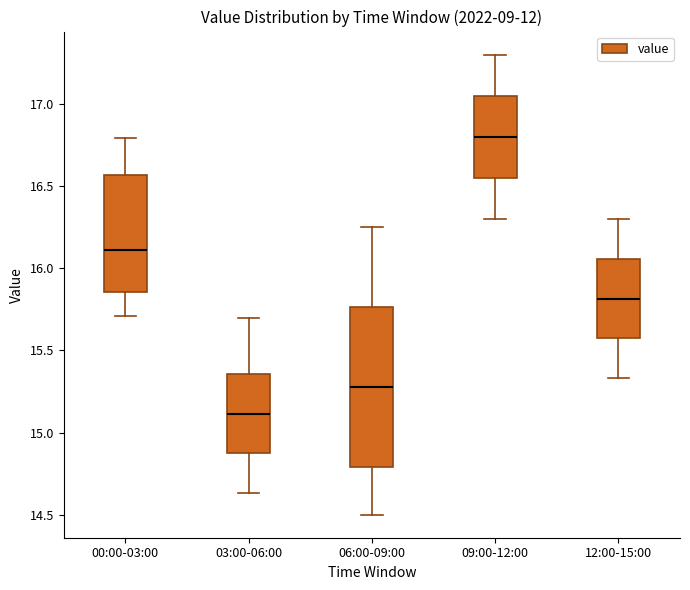

Reading left to right, read every box against the y-axis: the position of its median line, the range the box covers, and the ends of its whiskers. The values are not printed on the chart, so give them approximately, as read against the axis.

00:00-03:00: median 16.10, box 15.85 to 16.55, whiskers 15.70 to 16.80
03:00-06:00: median 15.10, box 14.85 to 15.35, whiskers 14.65 to 15.70
06:00-09:00: median 15.30, box 14.80 to 15.75, whiskers 14.50 to 16.25
09:00-12:00: median 16.80, box 16.55 to 17.05, whiskers 16.30 to 17.30
12:00-15:00: median 15.80, box 15.55 to 16.05, whiskers 15.35 to 16.30